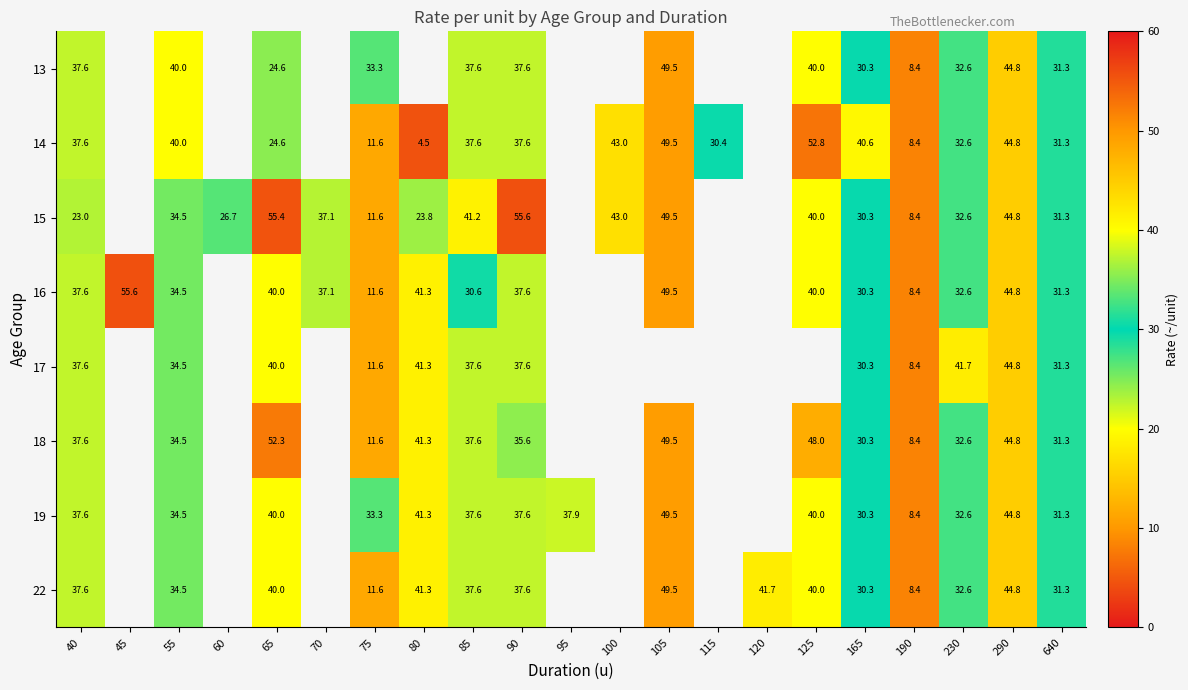

Which category has the highest value across all series?

90